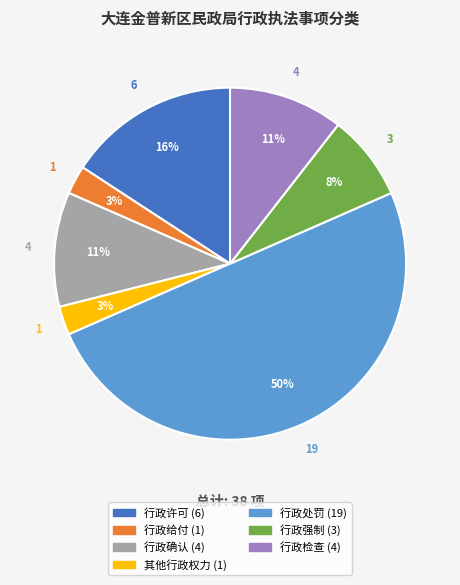

To the nearest percent, what portion does 其他行政权力 represent?

3%